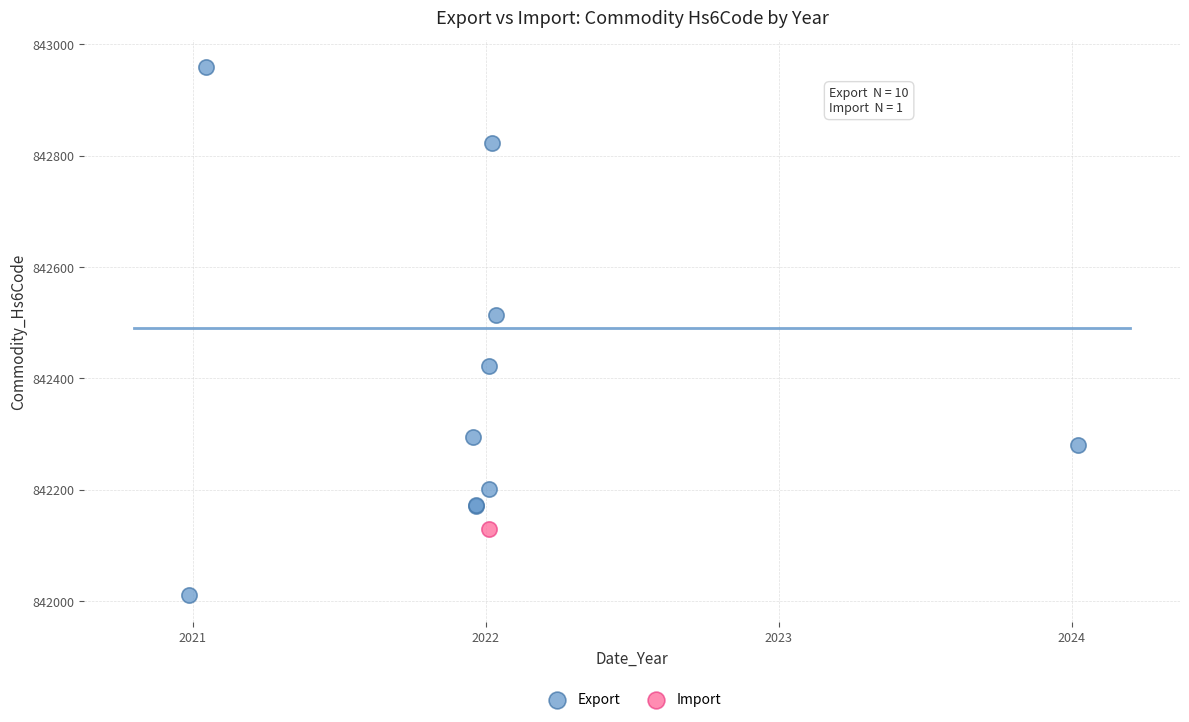

What are all the series names shown in the legend?

Export, Import